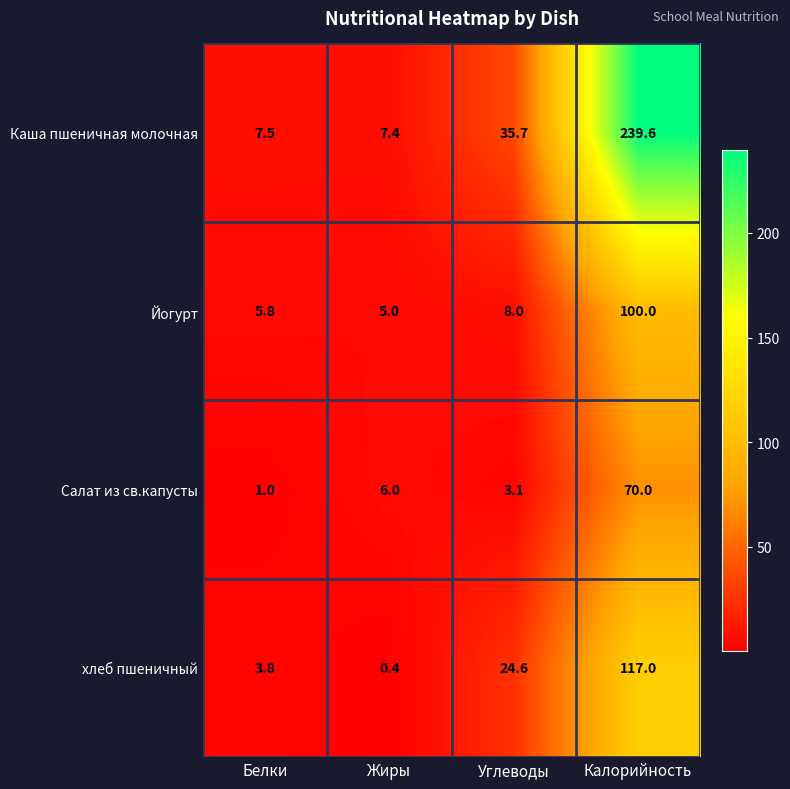

What is the difference between the second highest and second lowest values in the Каша пшеничная молочная series?

28.2